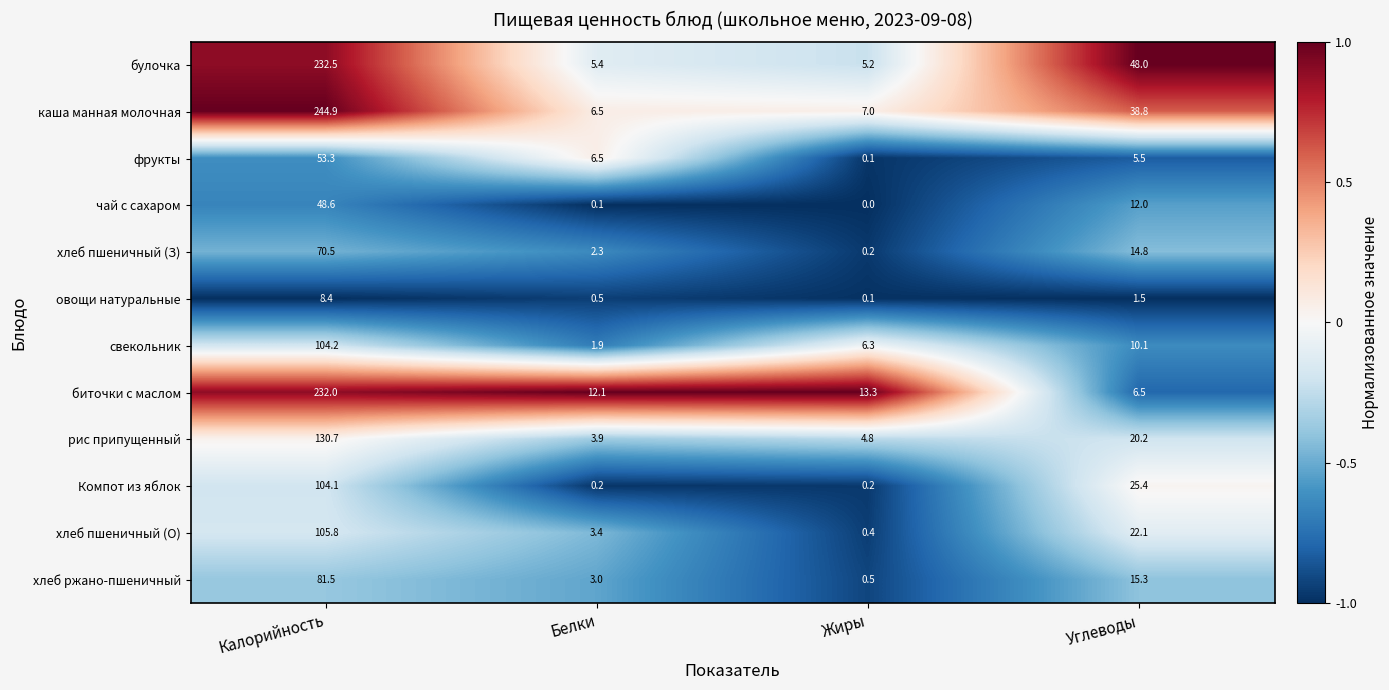

Which series has the widest spread of values?

каша манная молочная